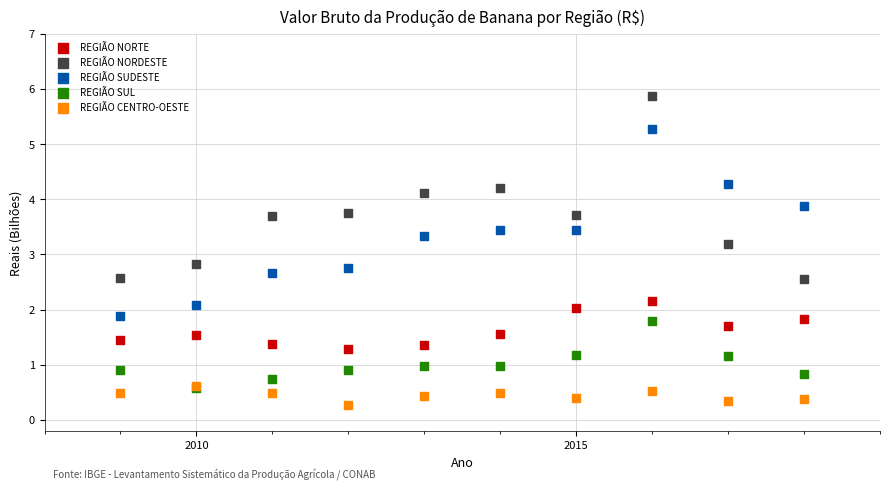

What are all the series names shown in the legend?

REGIÃO NORTE, REGIÃO NORDESTE, REGIÃO SUDESTE, REGIÃO SUL, REGIÃO CENTRO-OESTE